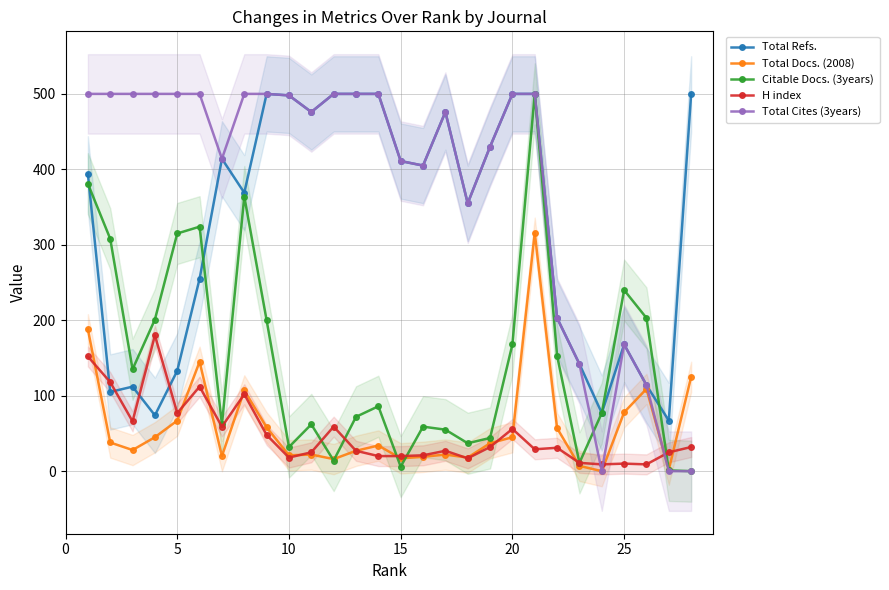

What are all the series names shown in the legend?

Total Refs., Total Docs. (2008), Citable Docs. (3years), H index, Total Cites (3years)